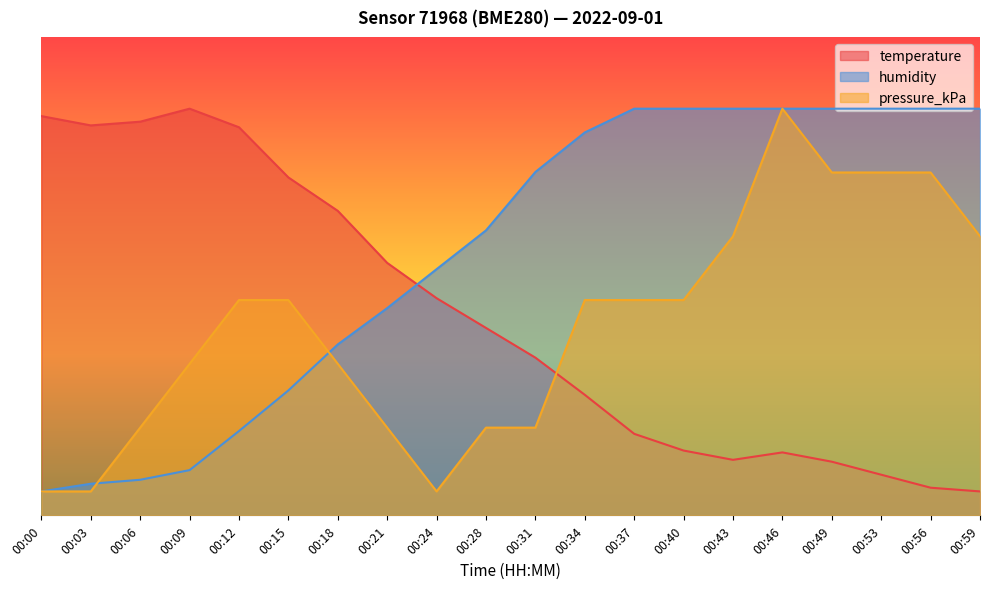

Reading left to right, transcribe all the data shown in this chart.

temperature: 00:00=83.4	00:03=81.5	00:06=82.3	00:09=85.0	00:12=81.1	00:15=70.6	00:18=63.6	00:21=52.8	00:24=45.4	00:28=39.2	00:31=33.0	00:34=25.2	00:37=17.0	00:40=13.5	00:43=11.6	00:46=13.2	00:49=11.2	00:53=8.5	00:56=5.8	00:59=5.0
humidity: 00:00=5.0	00:03=6.6	00:06=7.4	00:09=9.5	00:12=17.6	00:15=26.1	00:18=35.7	00:21=43.3	00:24=51.5	00:28=59.6	00:31=71.8	00:34=80.0	00:37=85.0	00:40=85.0	00:43=85.0	00:46=85.0	00:49=85.0	00:53=85.0	00:56=85.0	00:59=85.0
pressure_kPa: 00:00=5.0	00:03=5.0	00:06=18.3	00:09=31.7	00:12=45.0	00:15=45.0	00:18=31.7	00:21=18.3	00:24=5.0	00:28=18.3	00:31=18.3	00:34=45.0	00:37=45.0	00:40=45.0	00:43=58.3	00:46=85.0	00:49=71.7	00:53=71.7	00:56=71.7	00:59=58.3